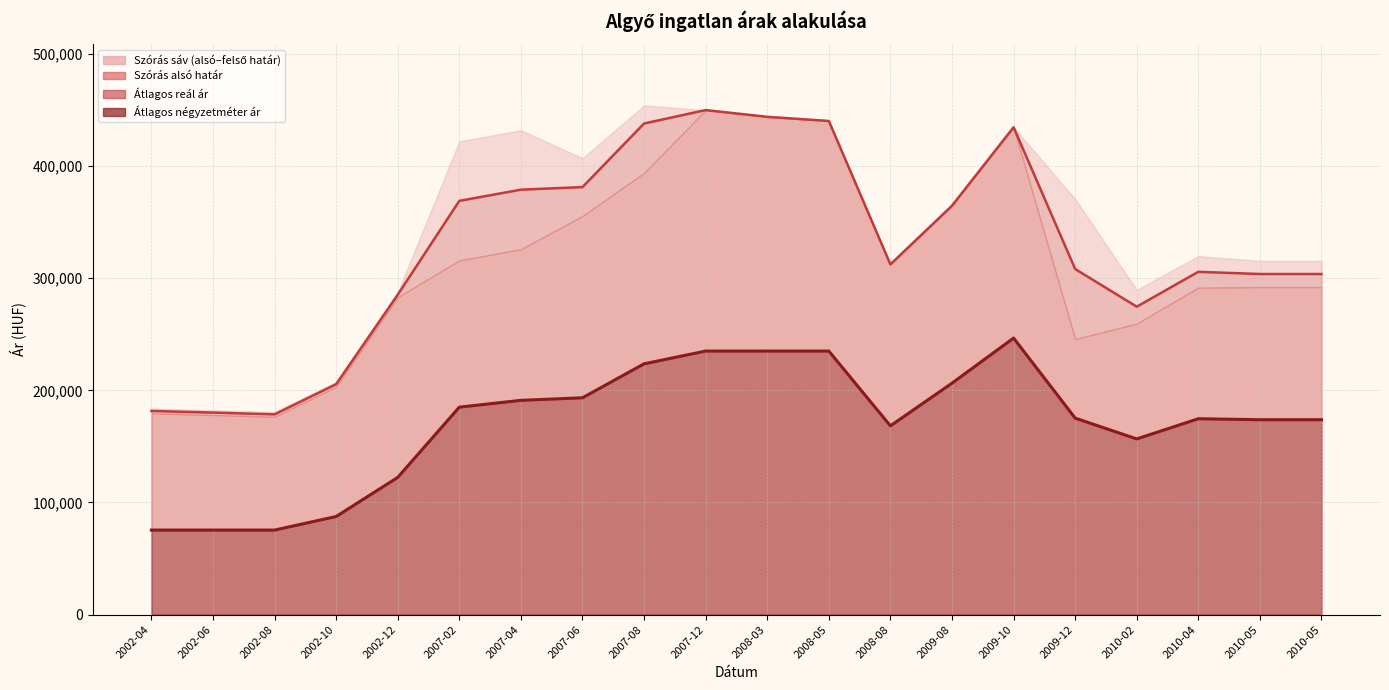

Where is Átlagos reál ár (vonal) nearest to the value 314223?

2008-08